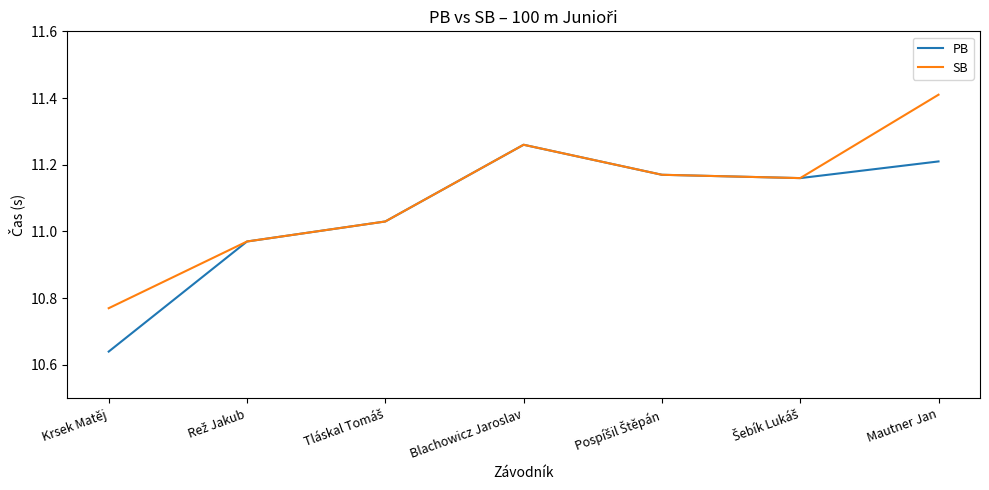

At which label is PB closest to 10?

Krsek Matěj